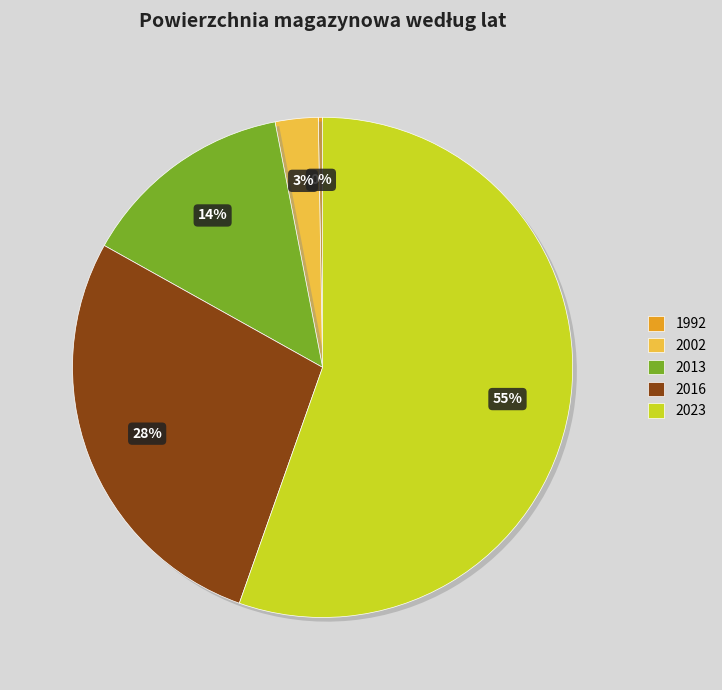

To the nearest percent, what is the difference between the 2013 and 2016 slice percentages?

14%